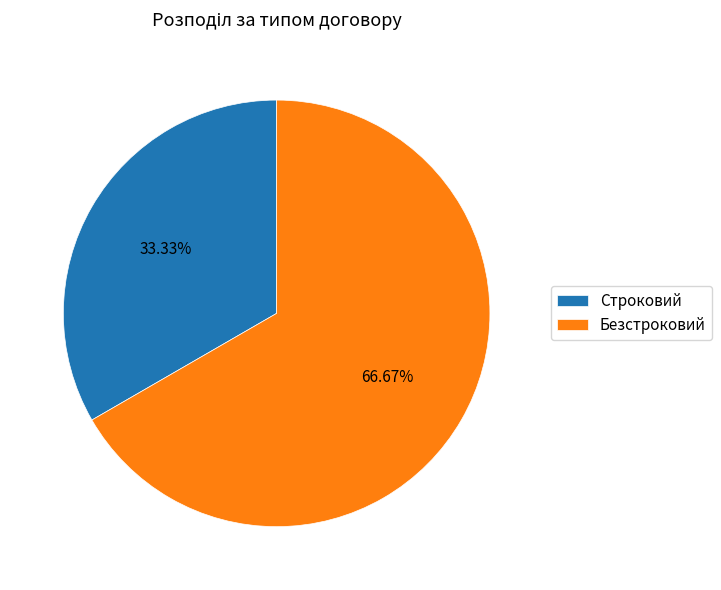

Rank the categories by value from highest to lowest.

Безстроковий, Строковий